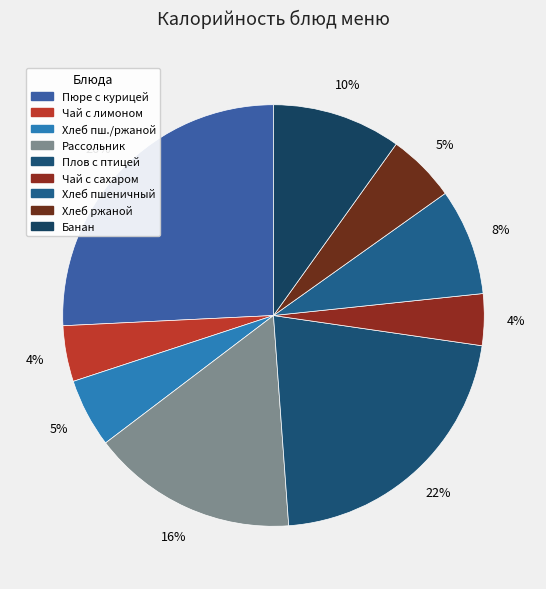

Count the number of slices in the pie.

9